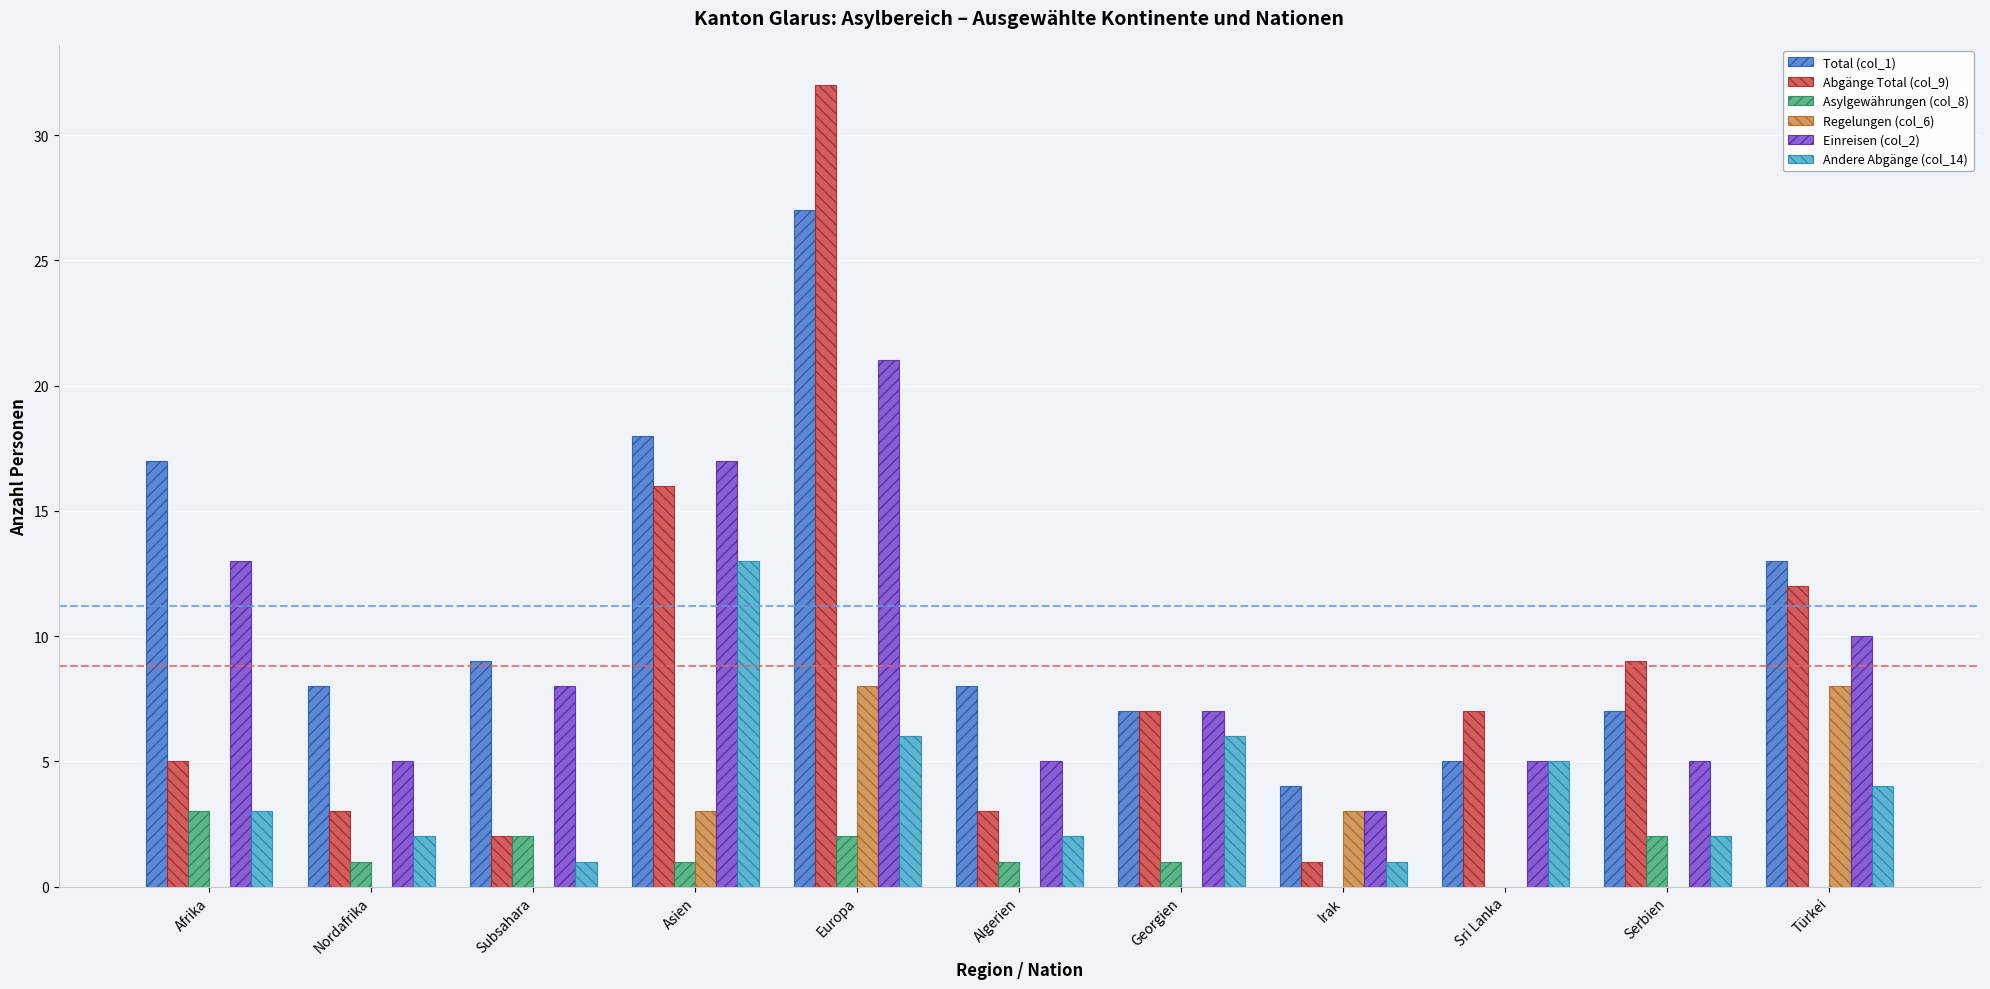

How many series are shown in this chart?

6